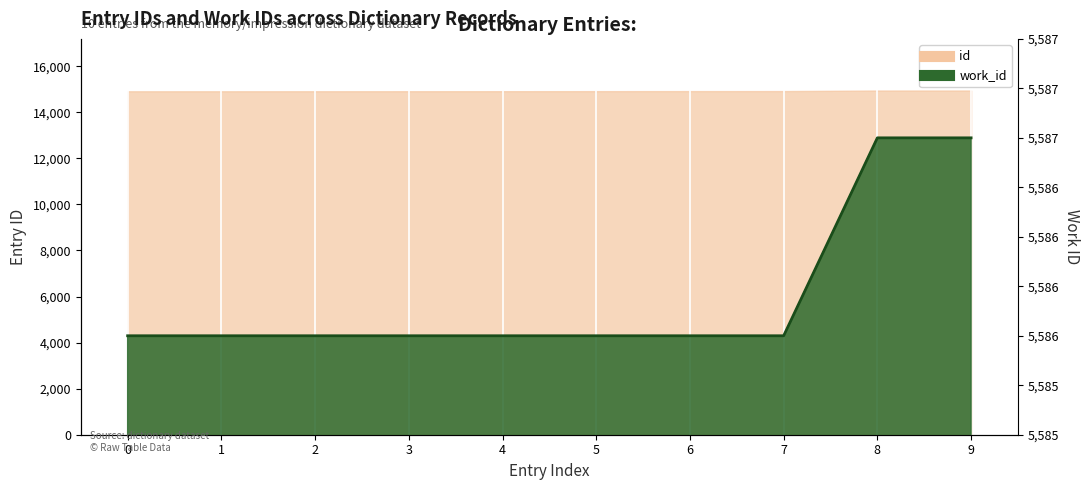

Reading right to left, transcribe all the data shown in this chart.

5587	5587	5586	5586	5586	5586	5586	5586	5586	5586